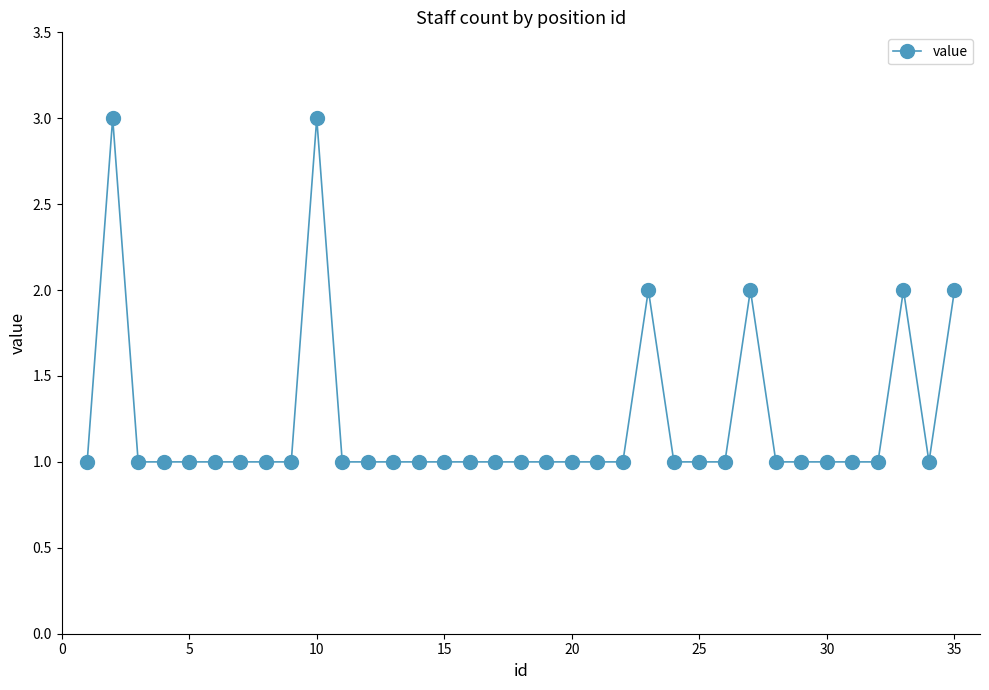

True or false: the data has more than 0 interior local peaks.

True